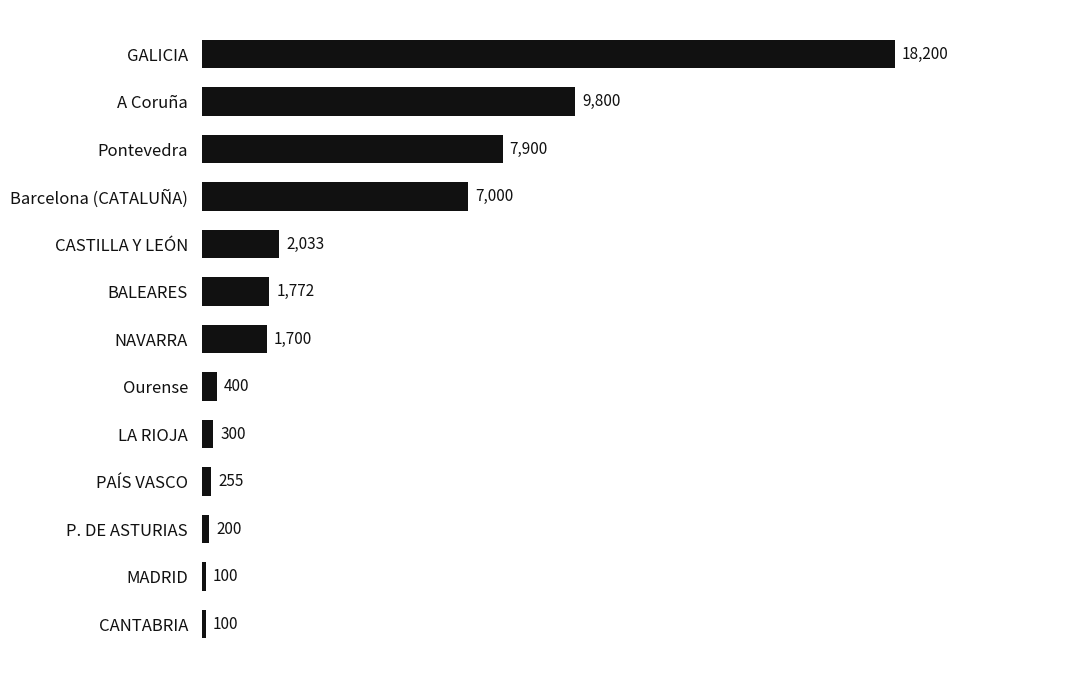

Is it true that the value at A Coruña is 3478?

False